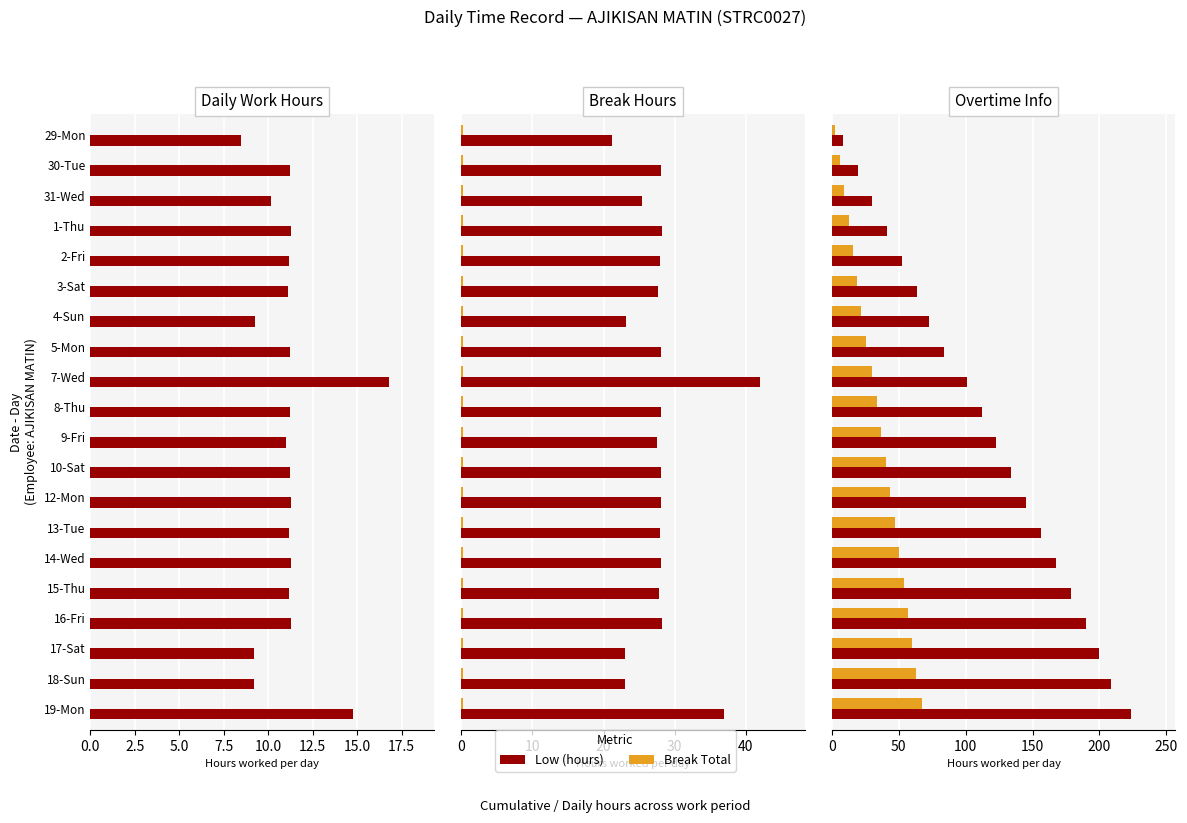

Is it true that Break Total equals 5.6 at 1-Thu?

False